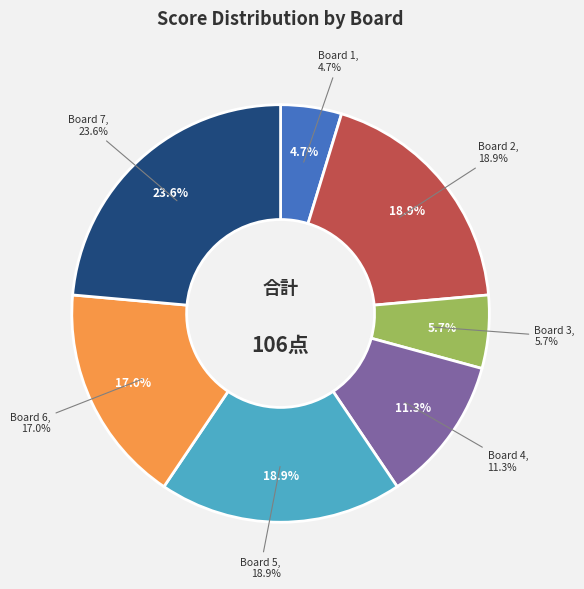

Is Board 6 the majority of the pie?

No